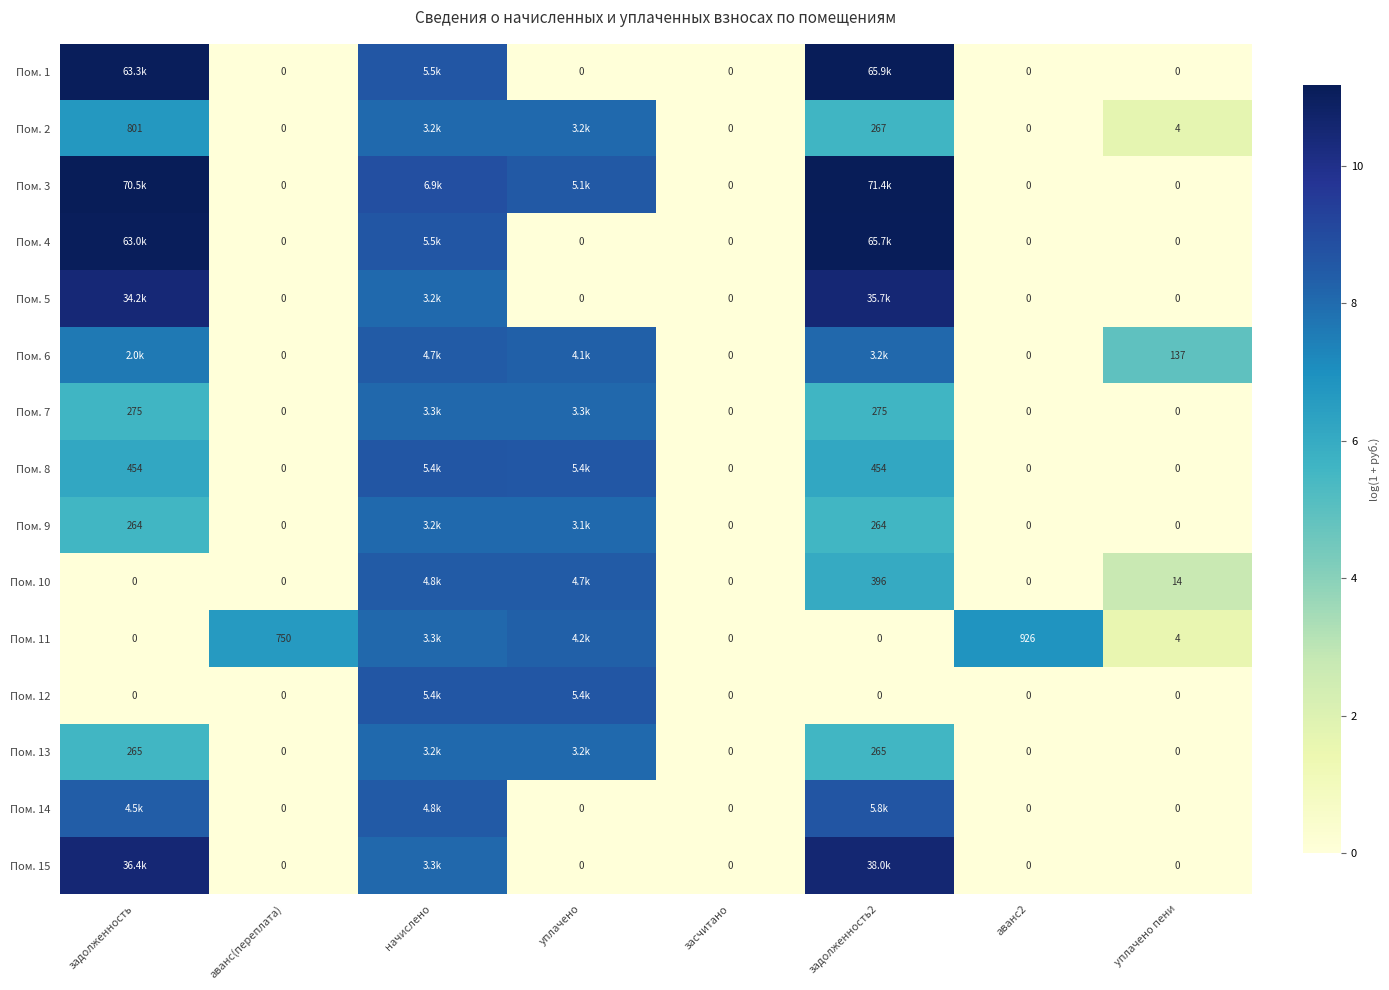

Is the value of Пом. 15 at уплачено greater than the value of Пом. 13 at задолженность2?

No